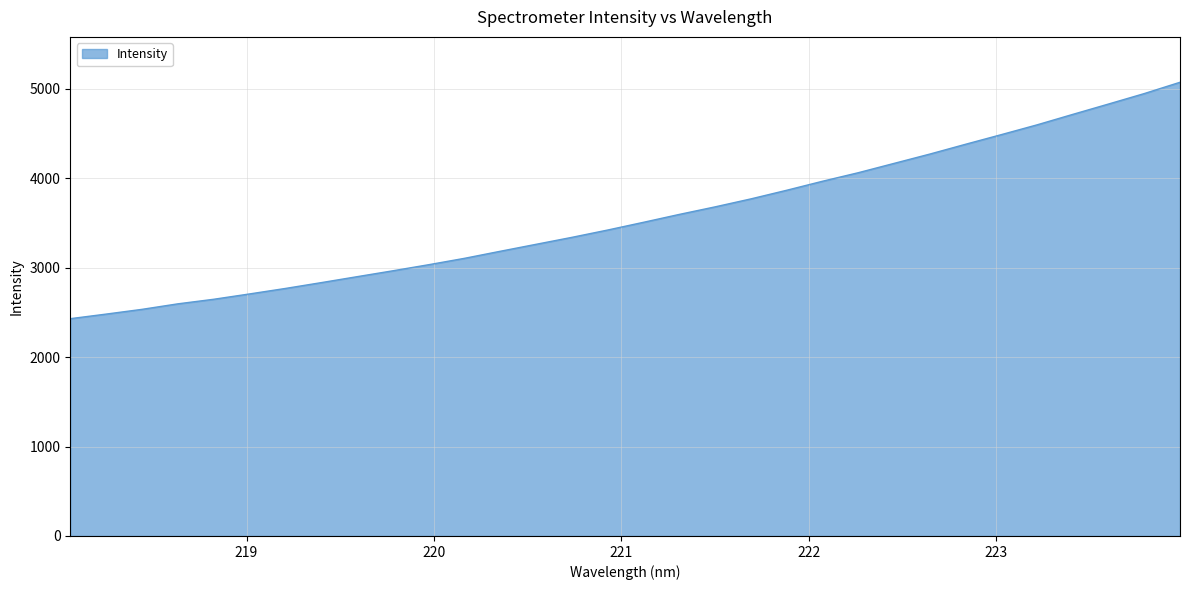

What is the maximum value shown in the chart?

5073.8